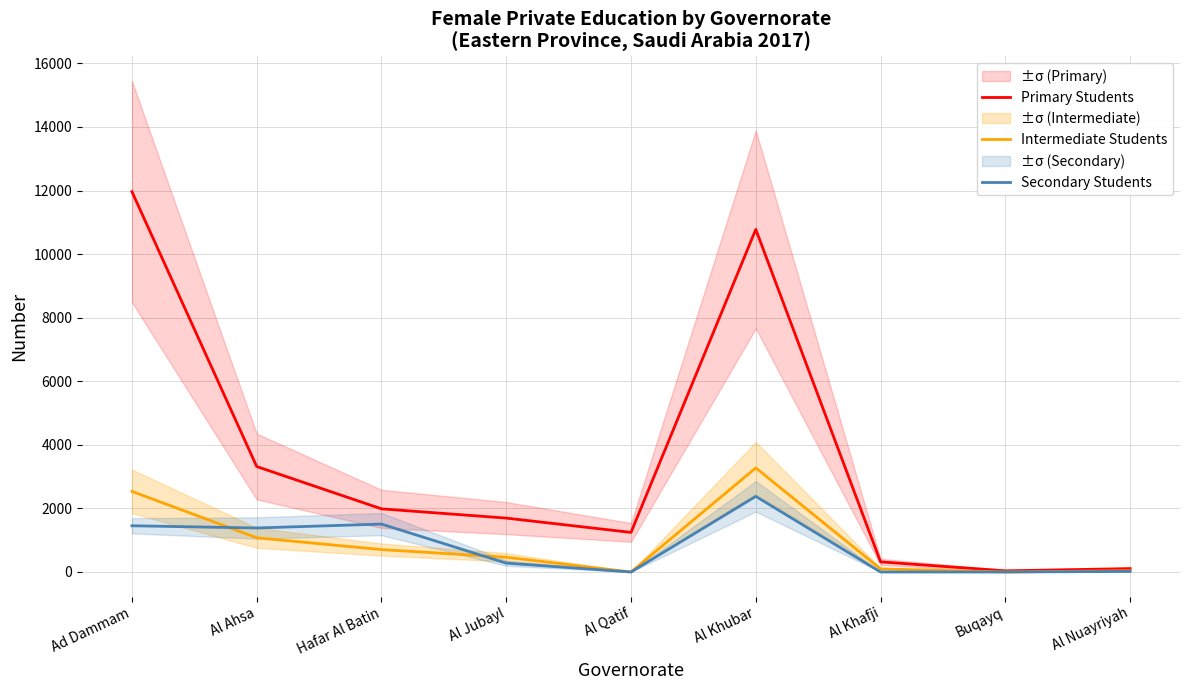

How many categories are shown in the chart?

9